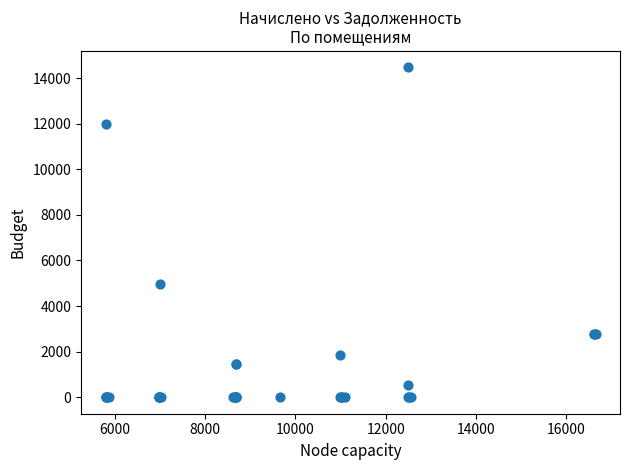

What Y value in the scatter plot is closest to 7234?

4978.9